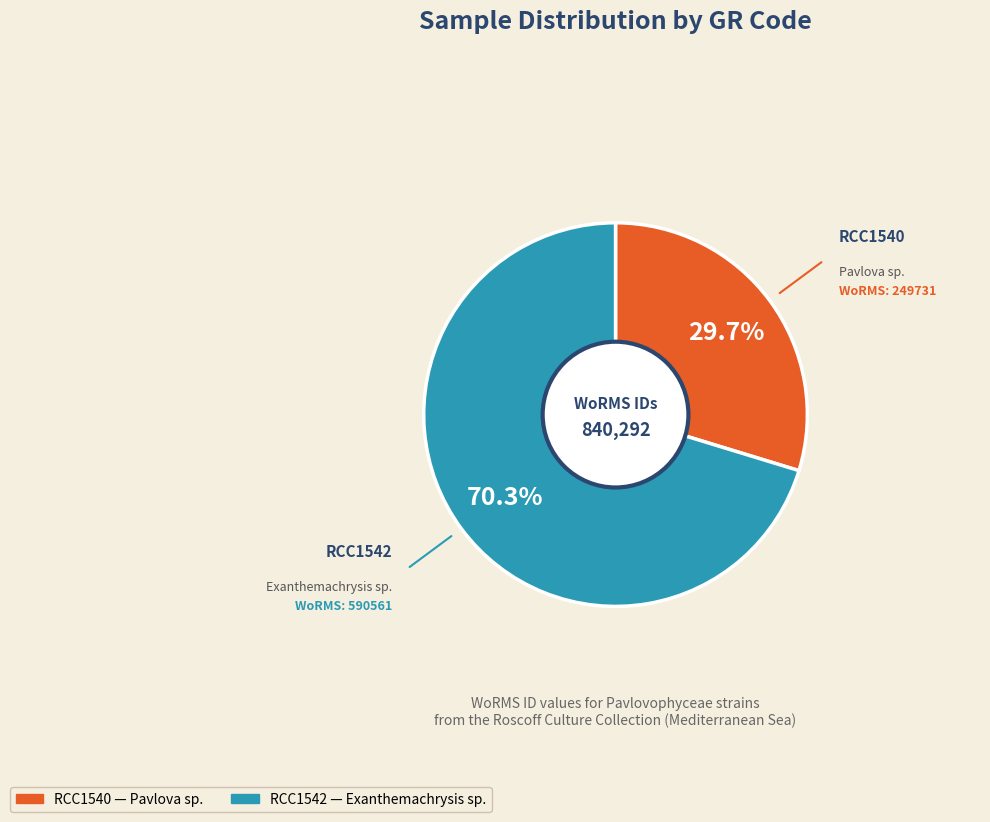

What is the smallest slice in the pie chart?

RCC1540